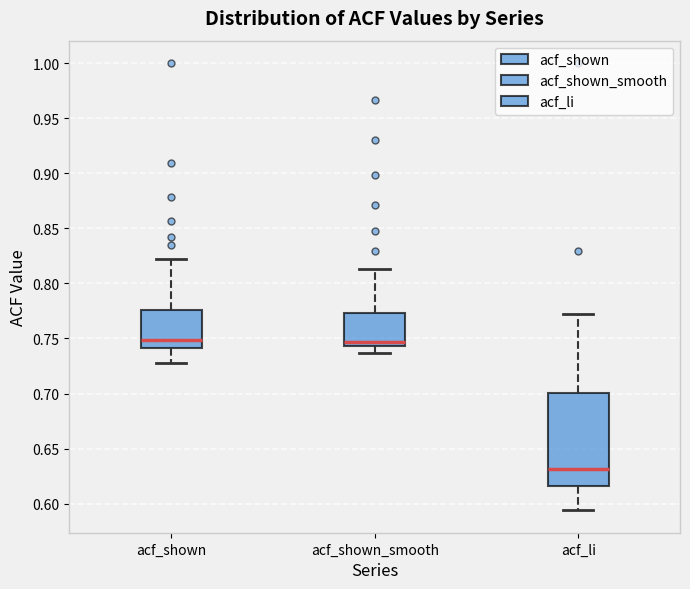

Comparing the boxes themselves (not the whiskers), which one is the tallest?

acf_li